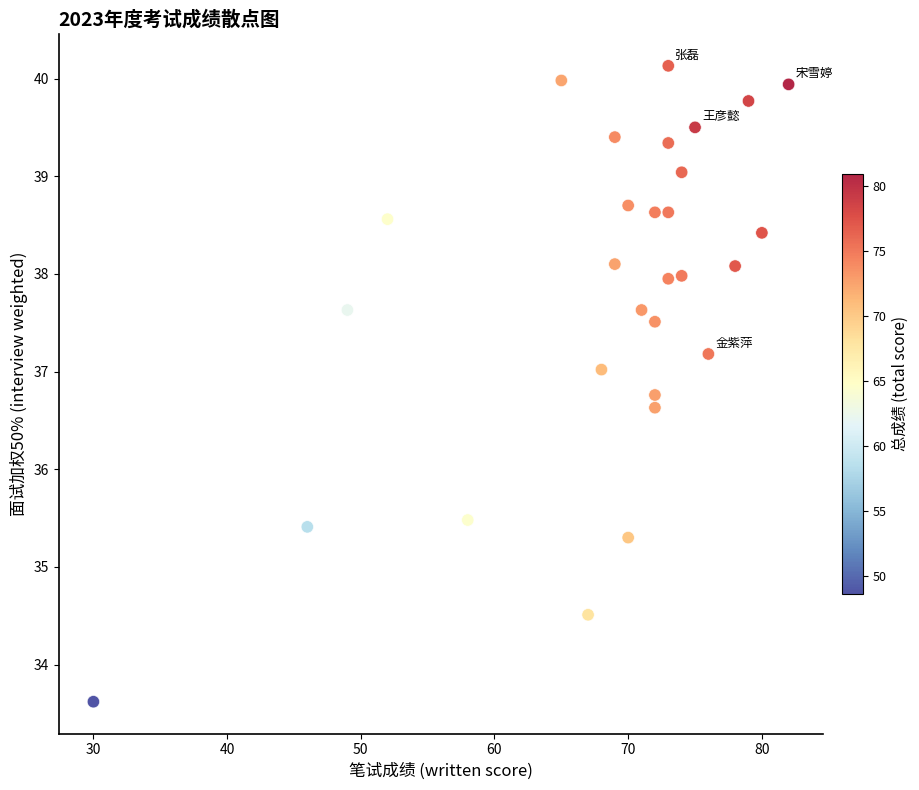

What is the range of X values (max minus min)?

52.0